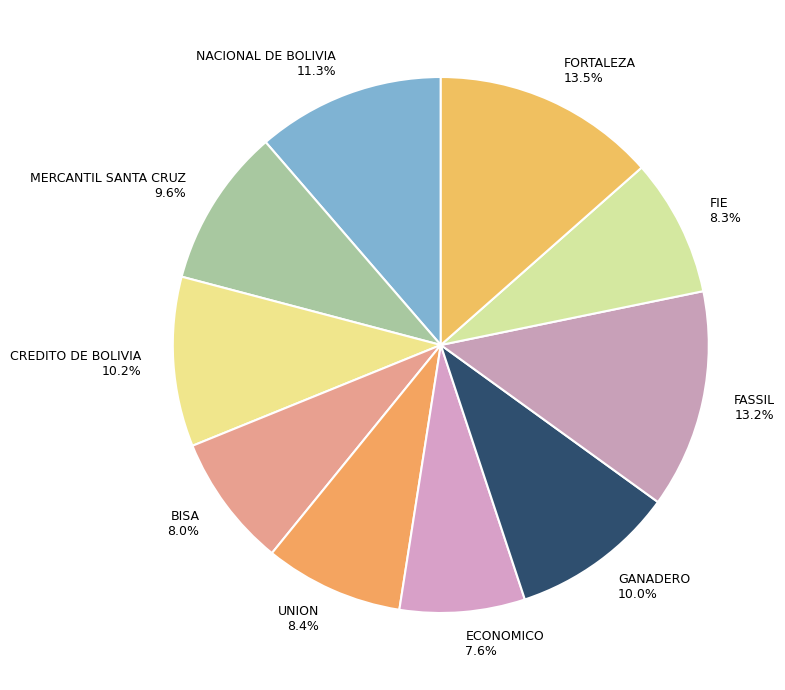

Does GANADERO account for over 50% of the chart?

No